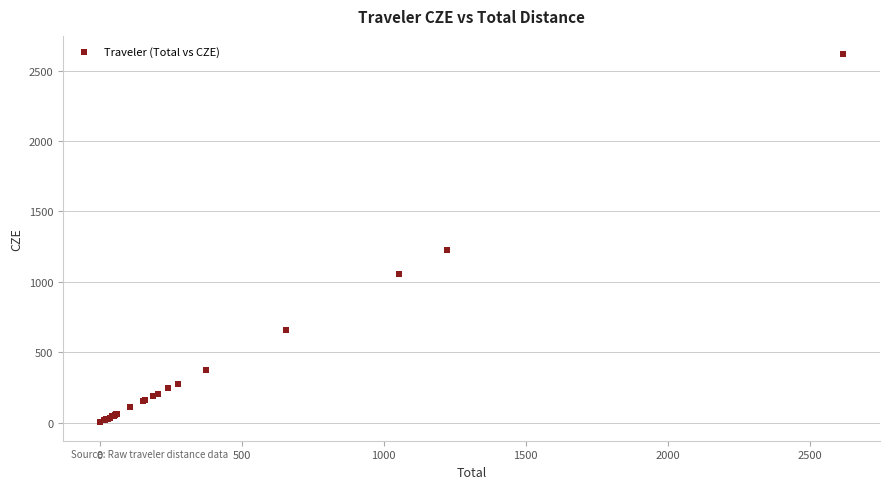

What Y value in the scatter plot is closest to 1309?

1223.3